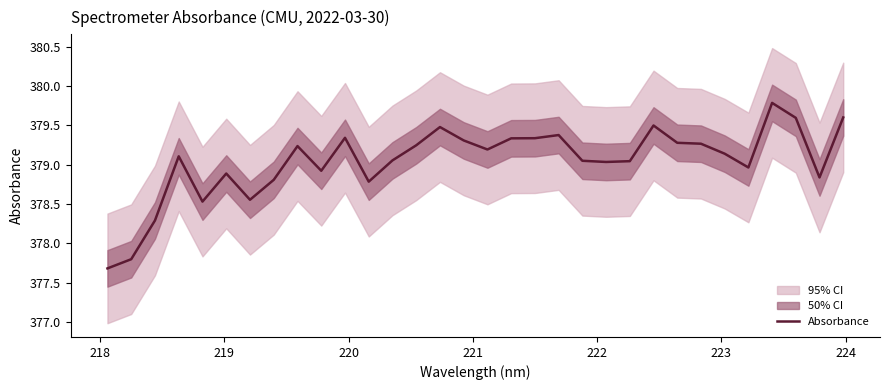

What is the smallest value displayed?

377.7